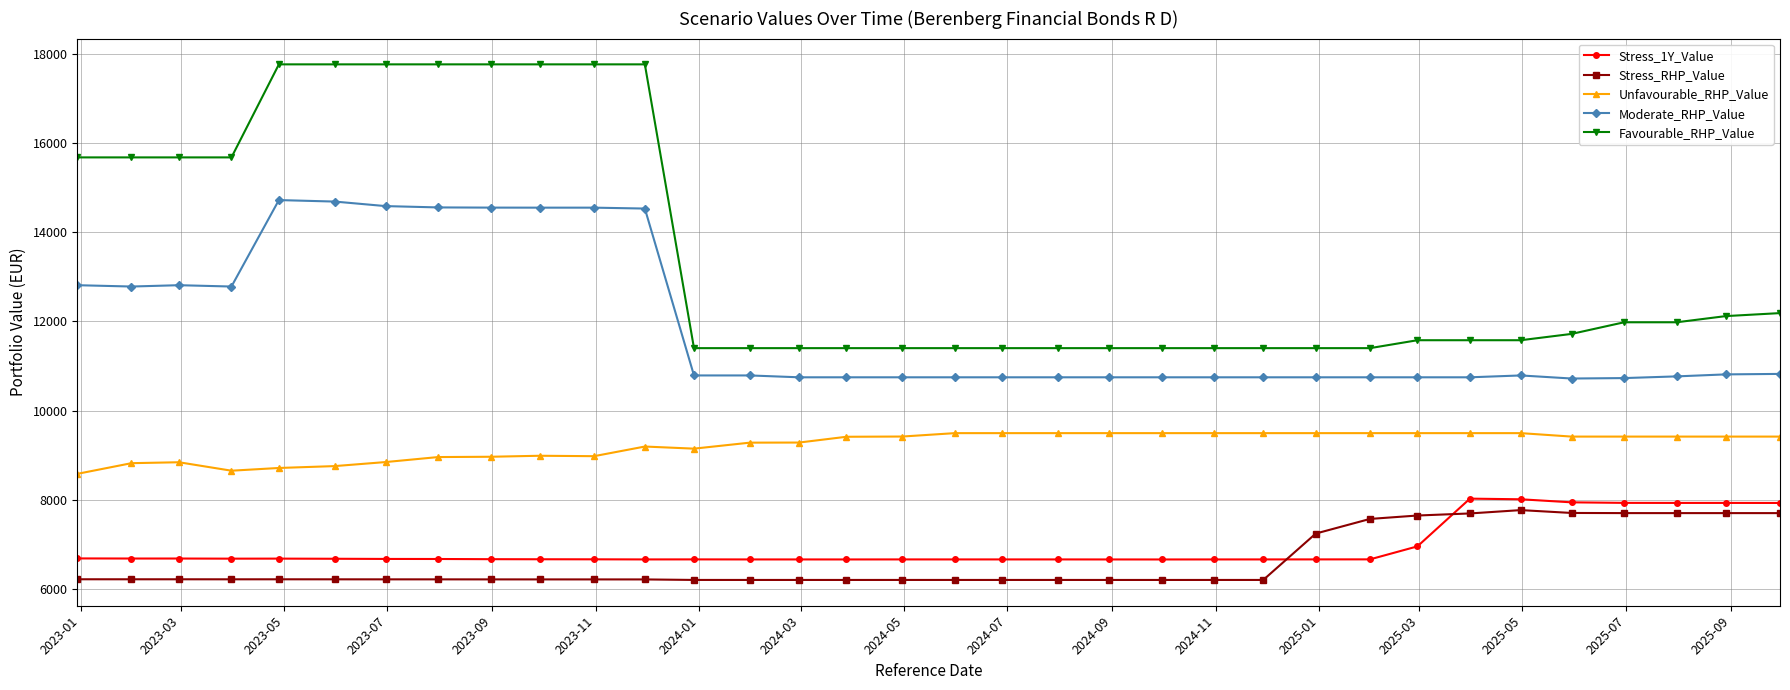

True or false: Moderate_RHP_Value and Stress_1Y_Value intersect in this chart.

False